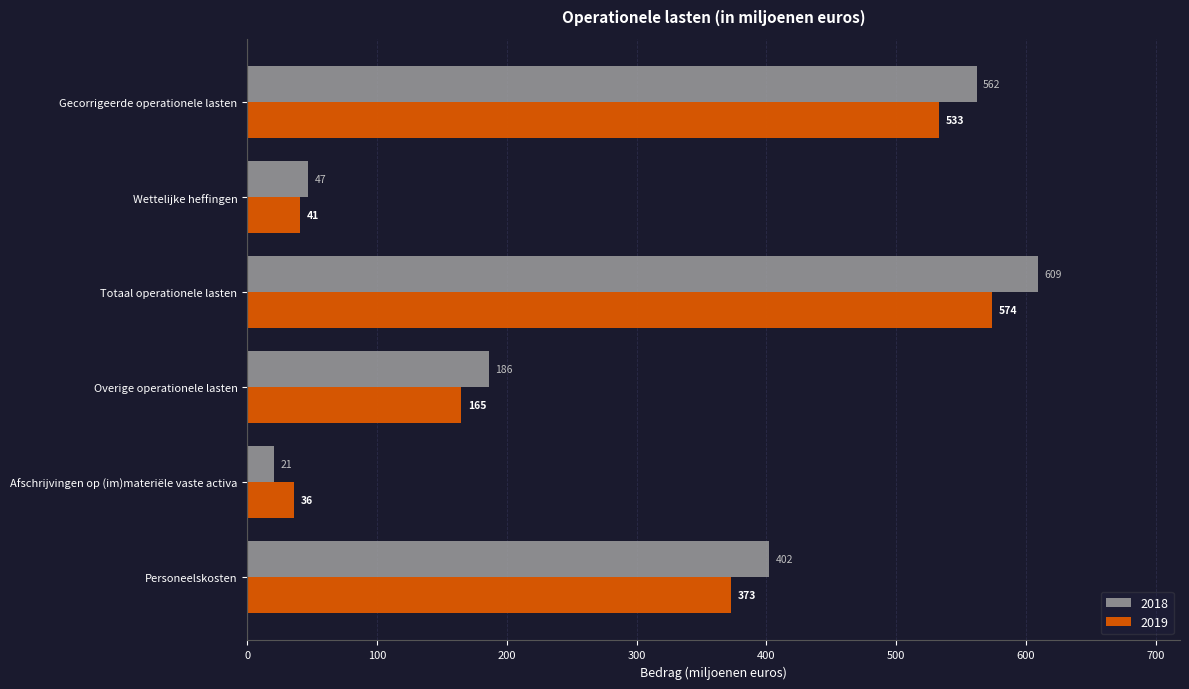

What is the sum of all 2019 values?

1722